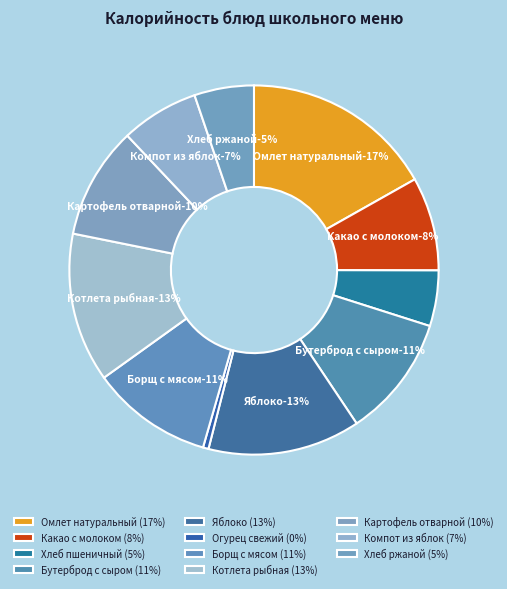

Between Омлет натуральный and Огурец свежий, which is larger?

Омлет натуральный